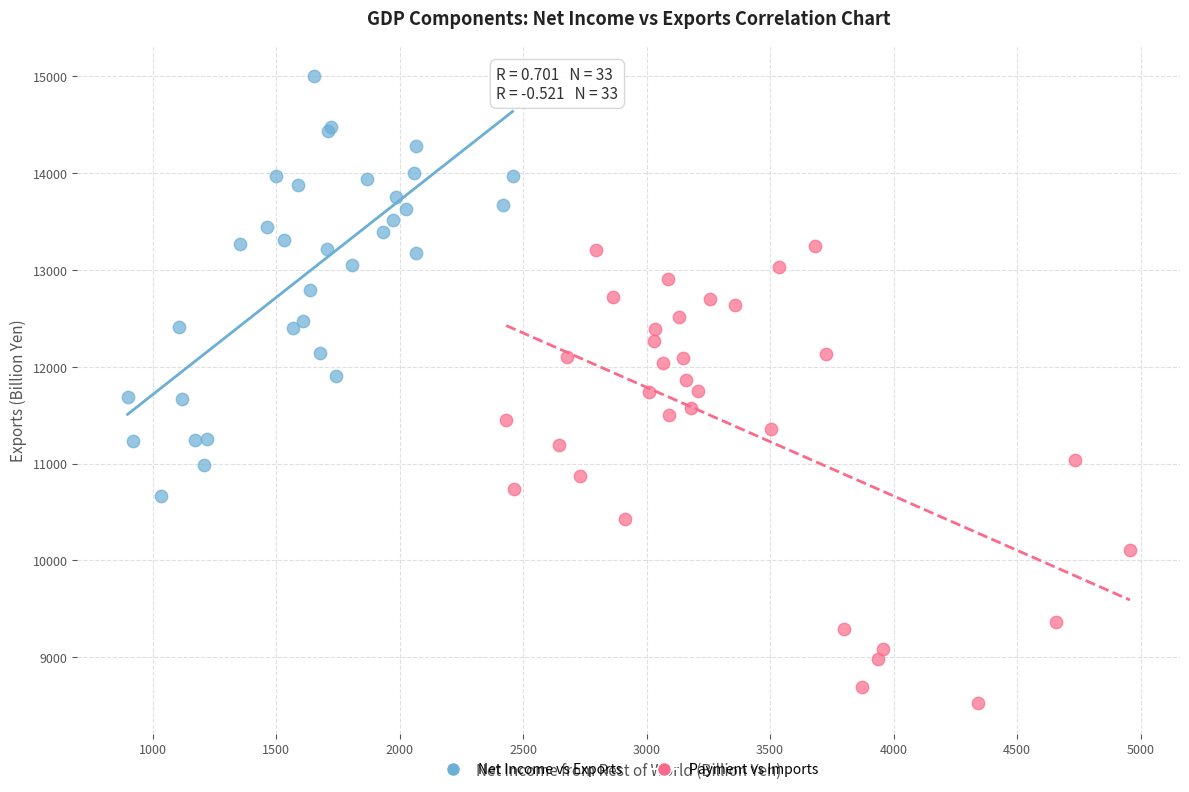

Which series has the widest spread of Y values?

Payment vs Imports